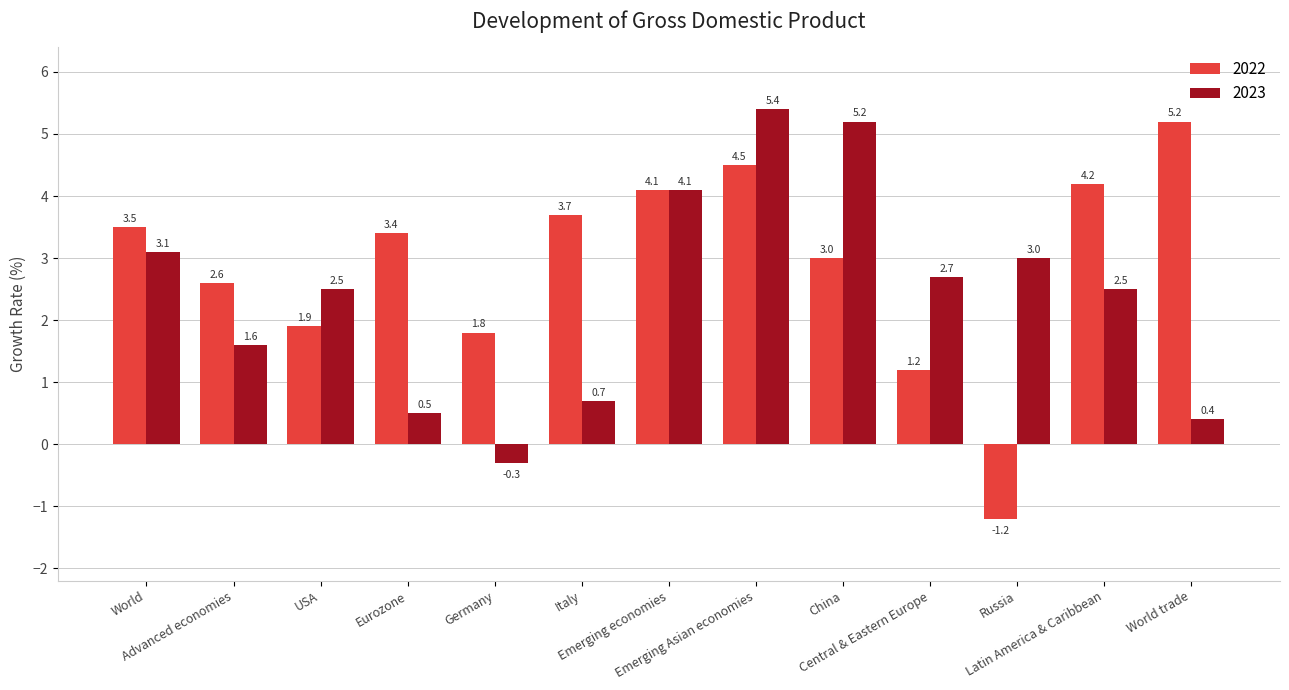

Rank the series by their maximum value, from highest to lowest.

2023, 2022